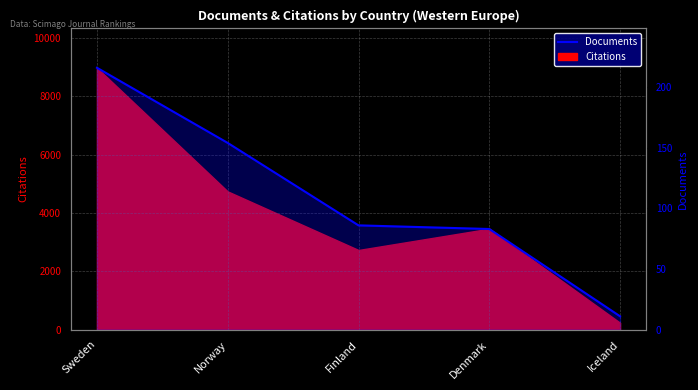

What is the sum of the values at Finland and Norway?

240